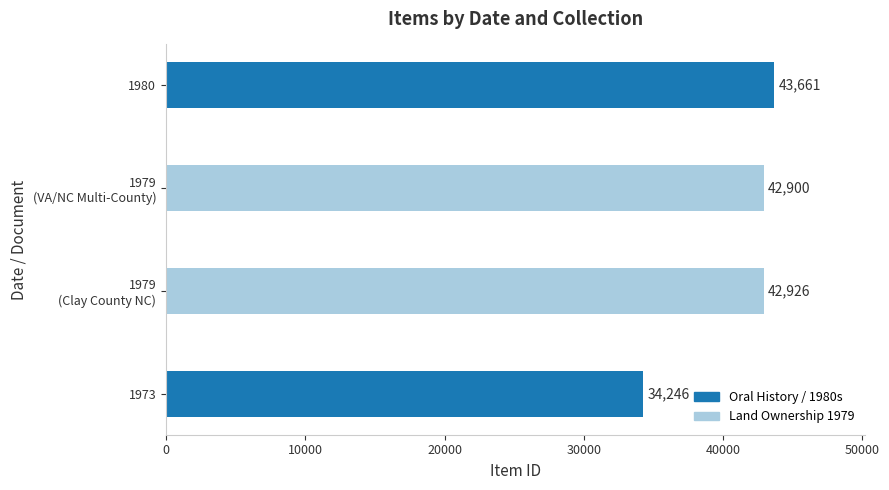

What is the difference between the maximum and minimum values?

9415